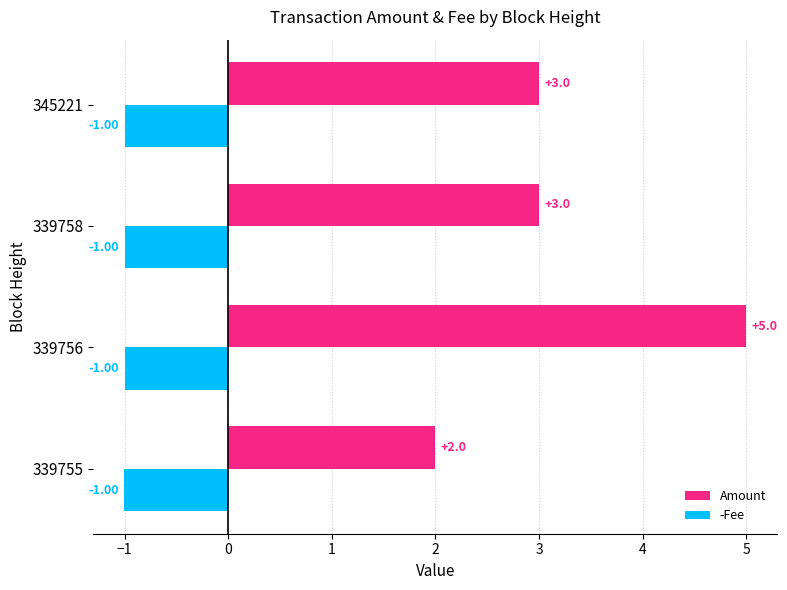

What is the difference between the maximum and minimum values in the Amount series?

3.0